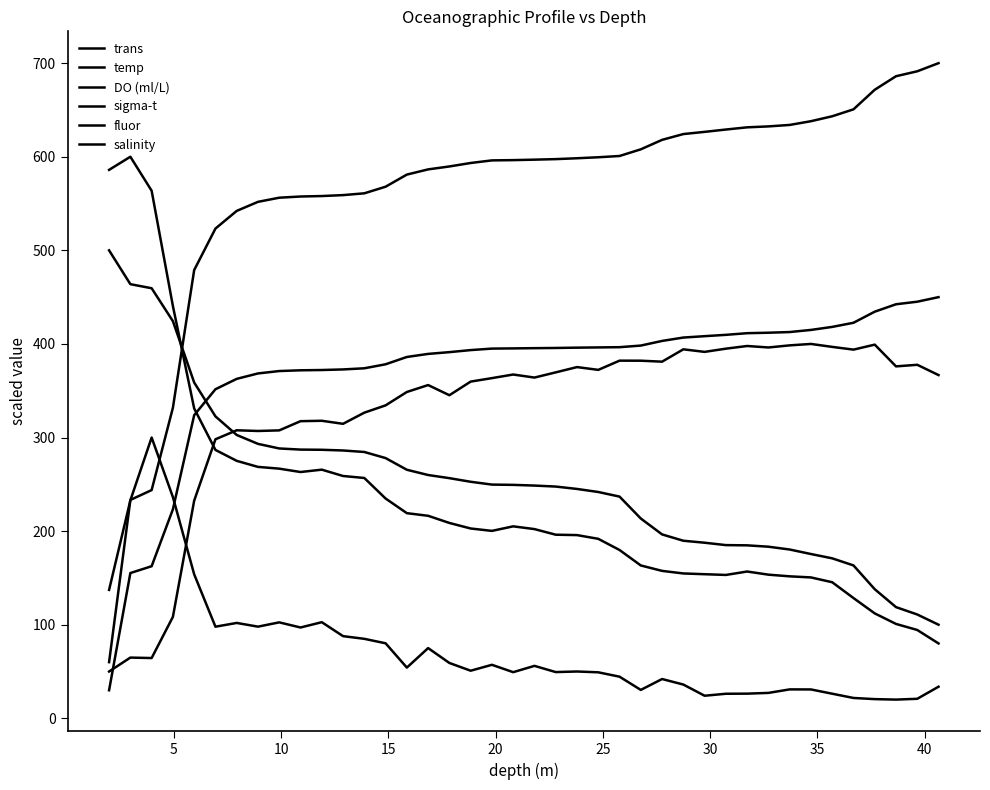

Which series has the widest spread of values?

sigma-t